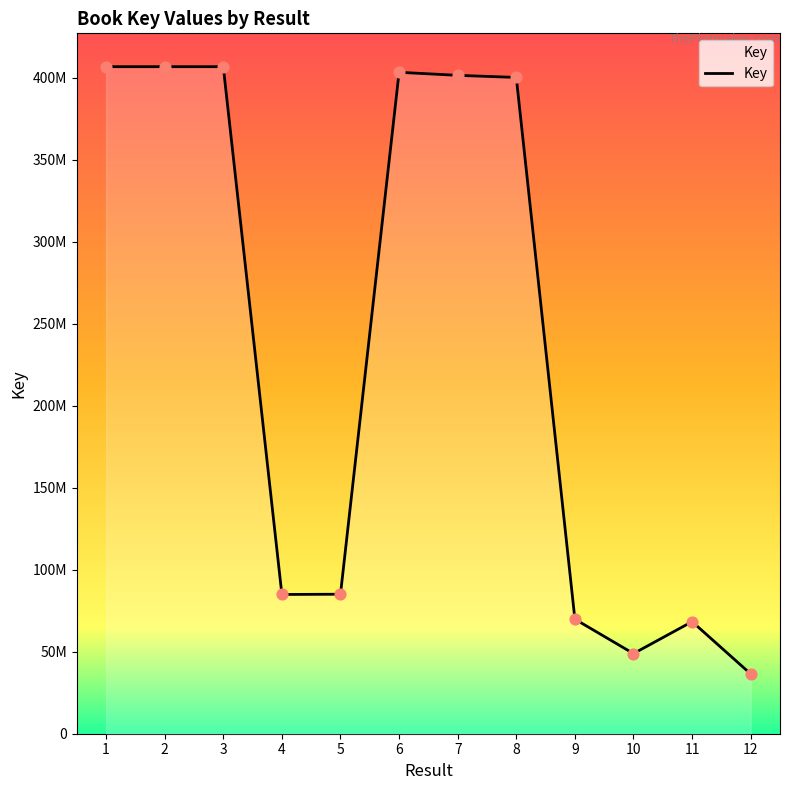

Is this an area chart (filled region under the line)?

Yes